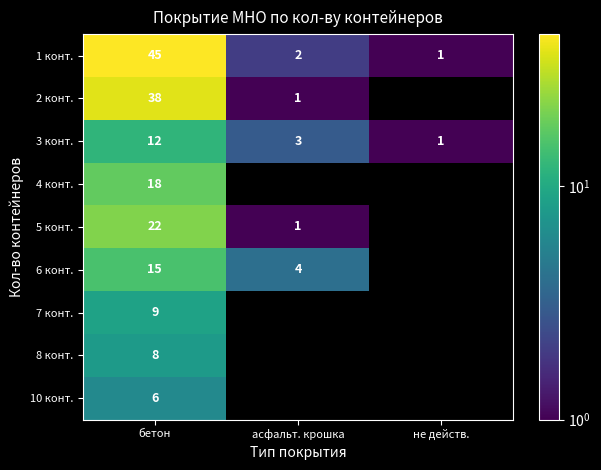

How many categories are shown in the chart?

3